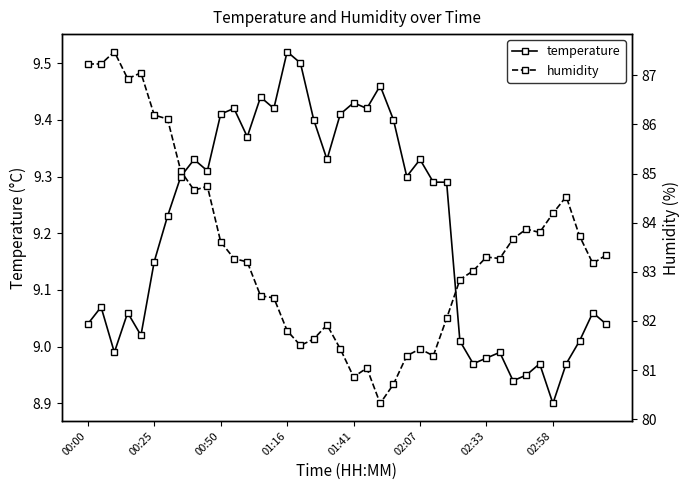

Which category has the highest value in the temperature series?

01:16